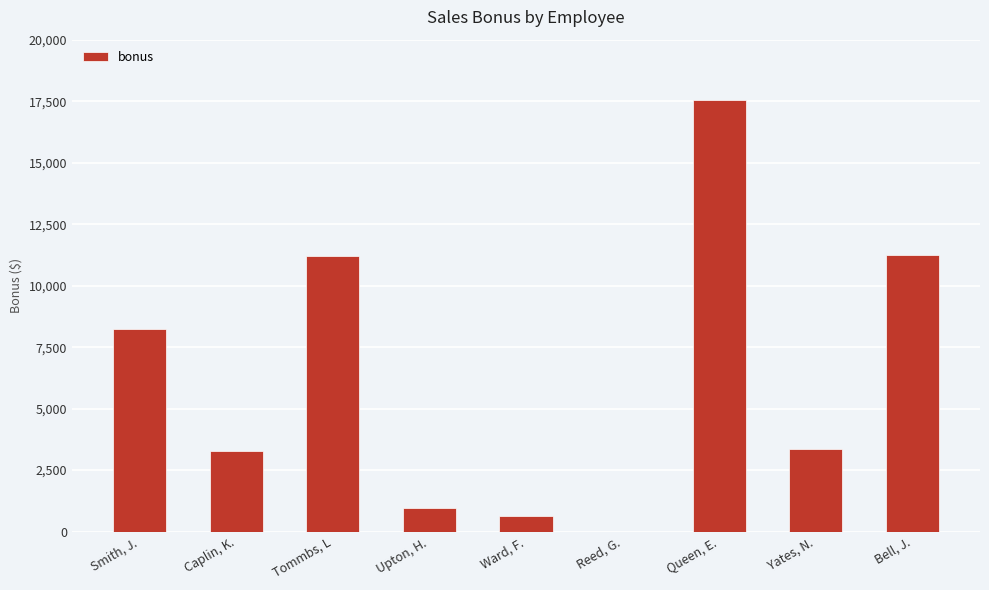

The chart shows a value of 11217.2 at Tommbs, L. True or false?

True